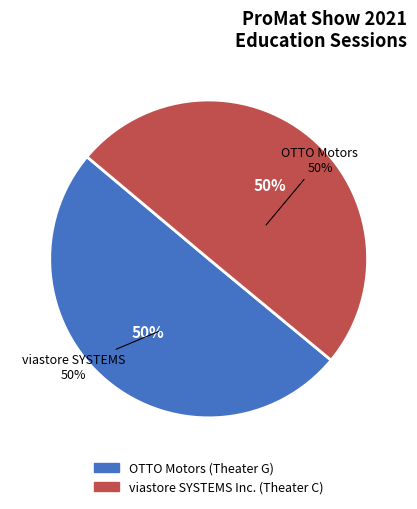

Approximately how many times larger is the value at viastore SYSTEMS Inc. (Theater C) compared to OTTO Motors (Theater G)?

1.0